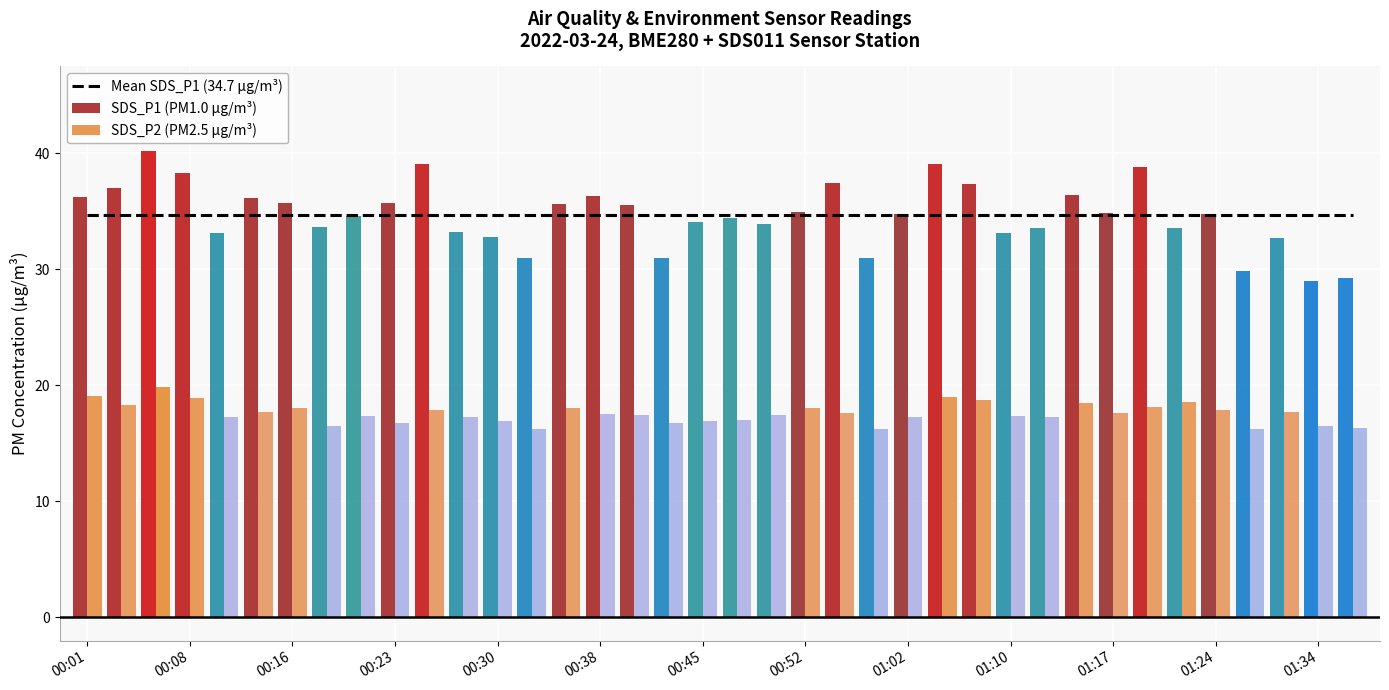

What is the average value of the SDS_P1 (PM1.0 µg/m³) series?

34.7